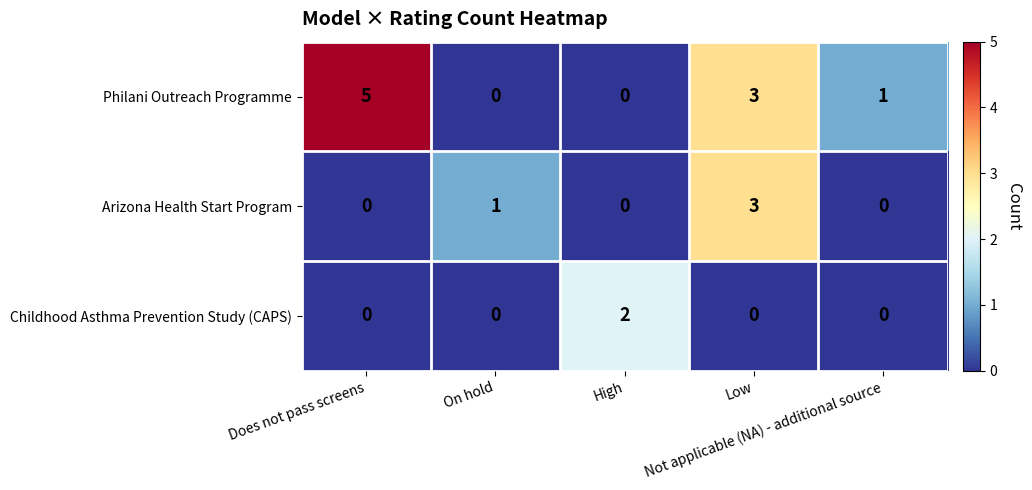

Which series has the widest spread of values?

Philani Outreach Programme